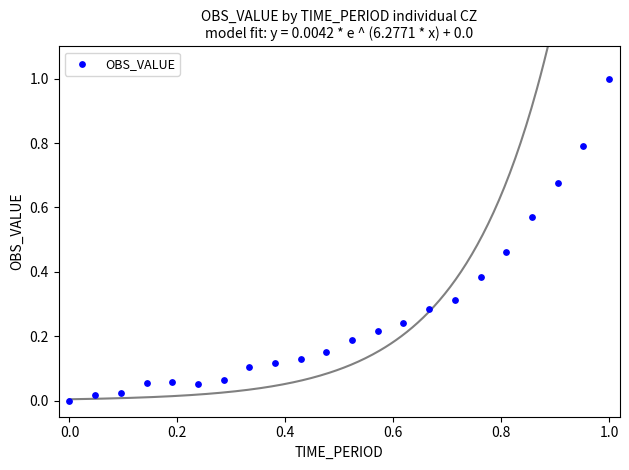

What is the range of Y values (max minus min)?

1.0